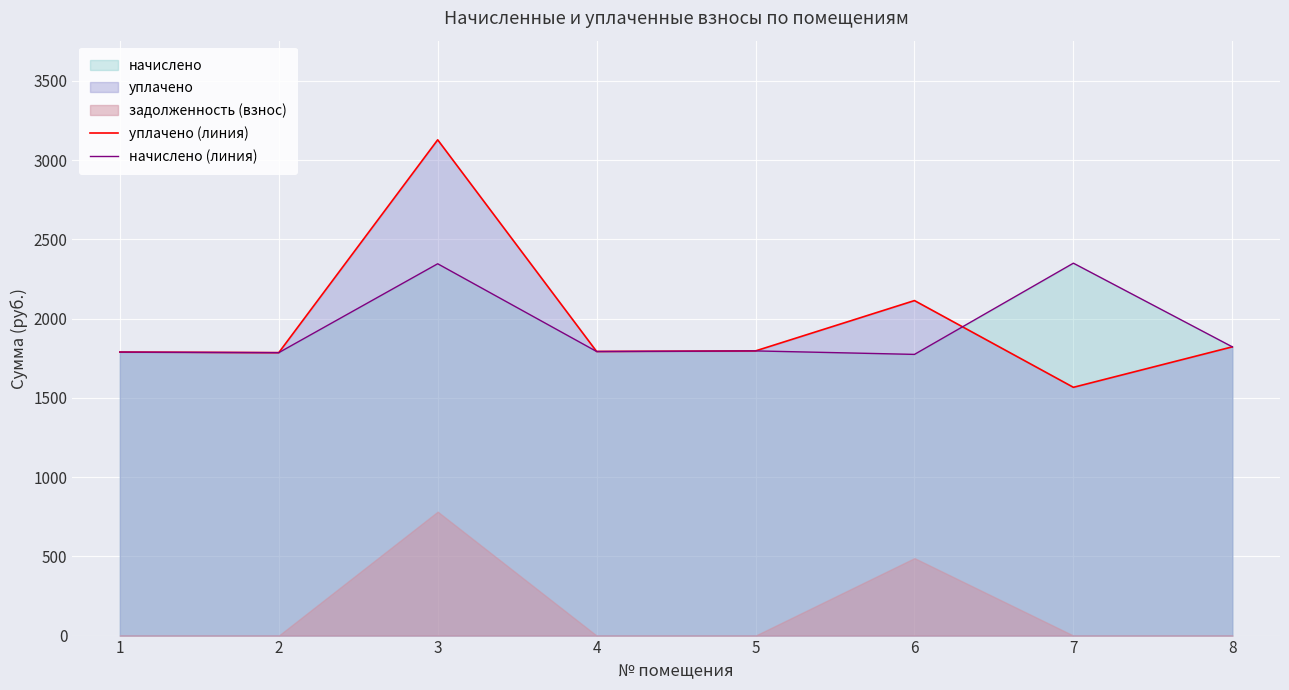

Which series has the largest total across all categories?

уплачено (линия)